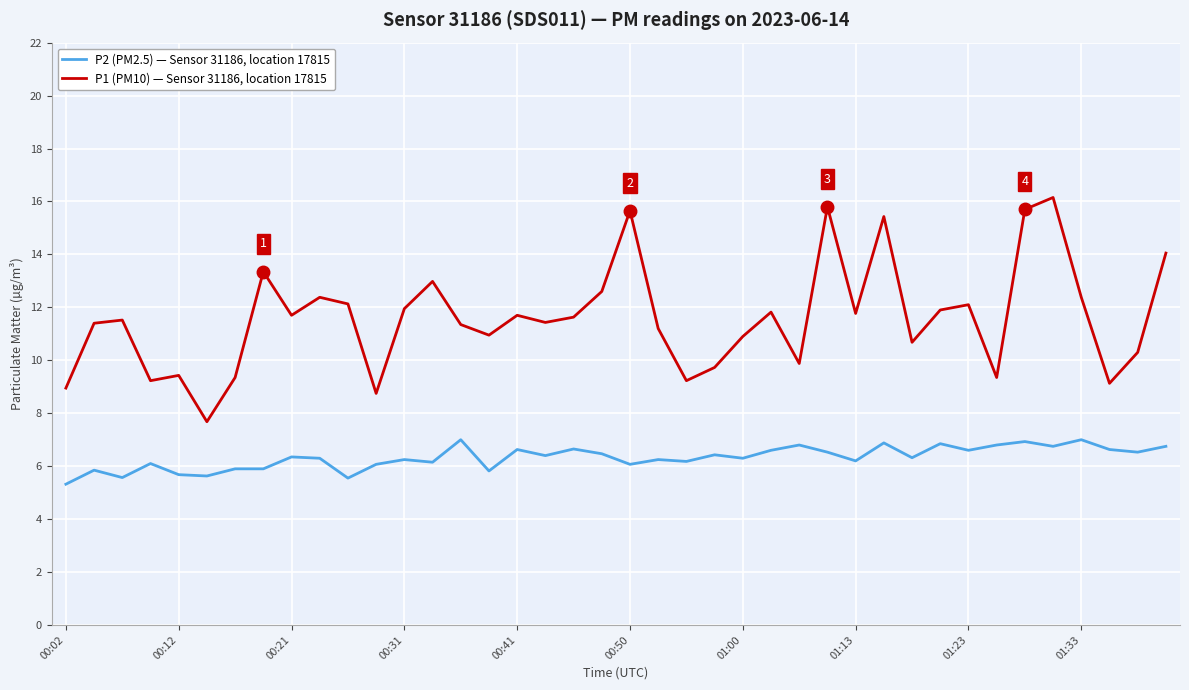

What is the difference between the maximum and minimum values in the P1 (PM10) — Sensor 31186, location 17815 series?

8.5